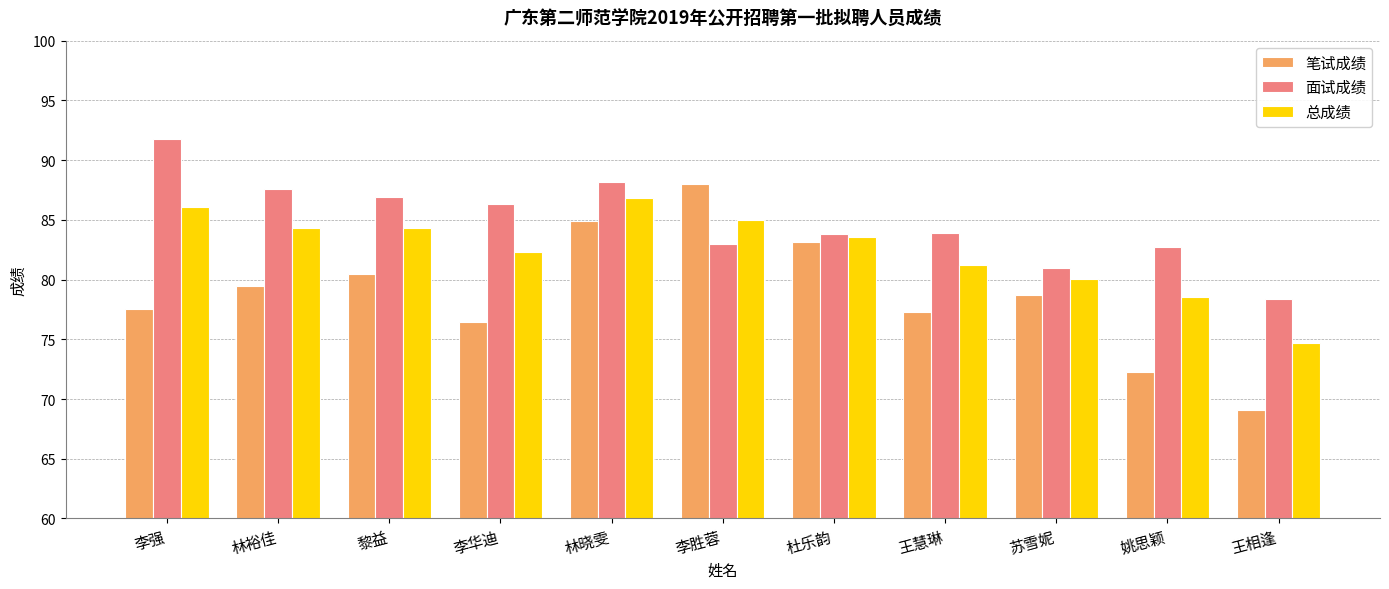

Which label corresponds to the largest value in the chart?

李强